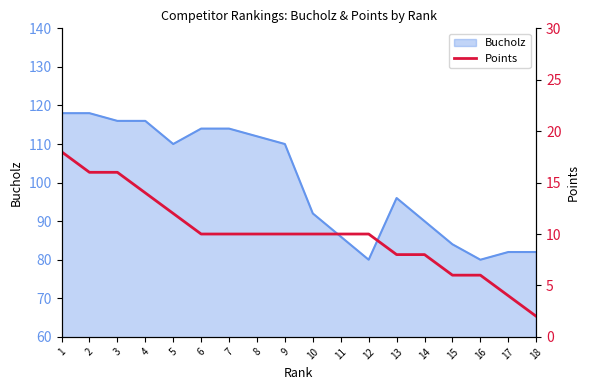

The Bucholz series shows 86 at 11. True or false?

True